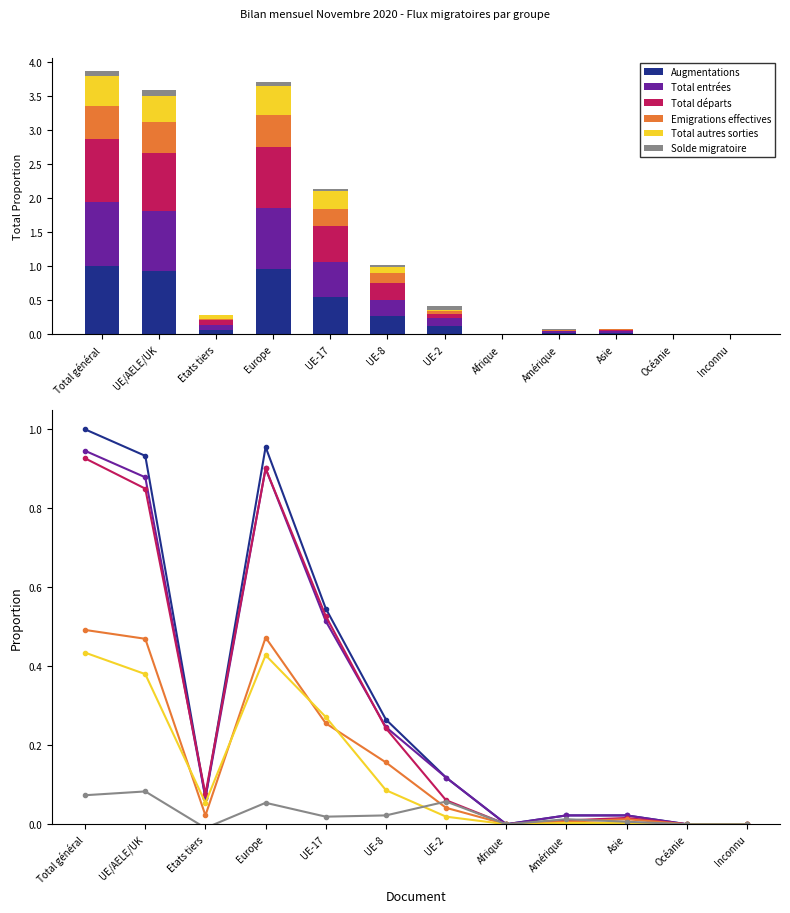

Which series has the largest range (max minus min)?

Augmentations